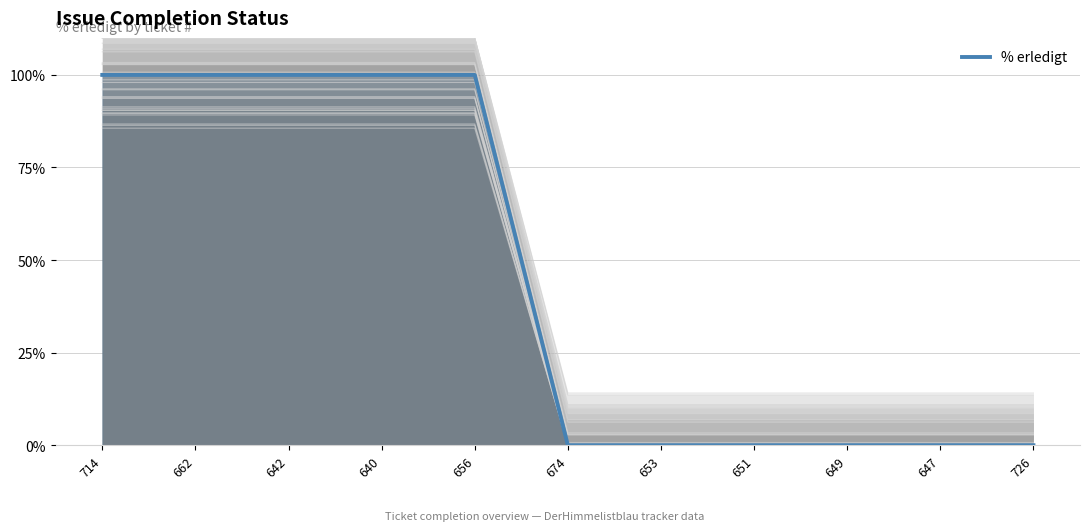

At which label is the value closest to 50?

714